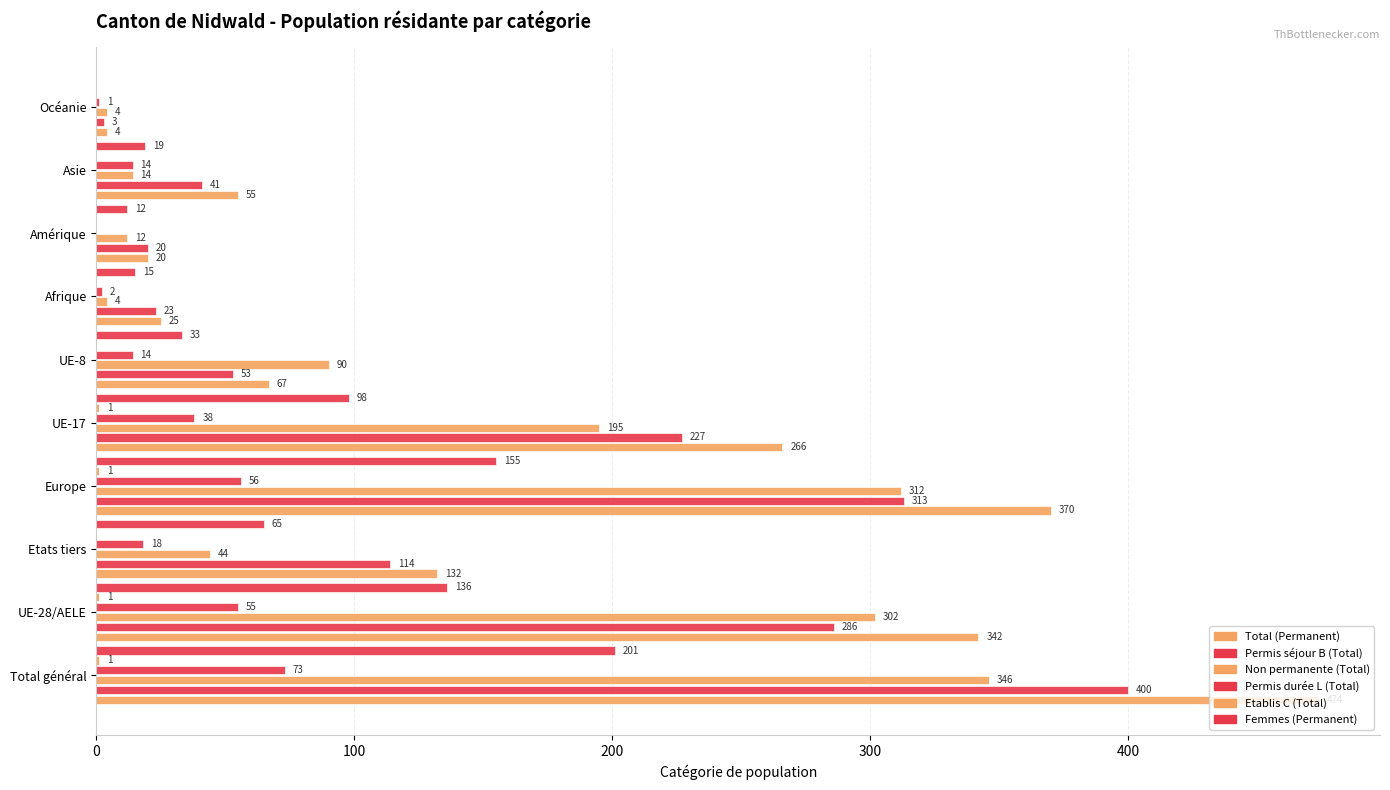

Count the number of categories in the chart.

10